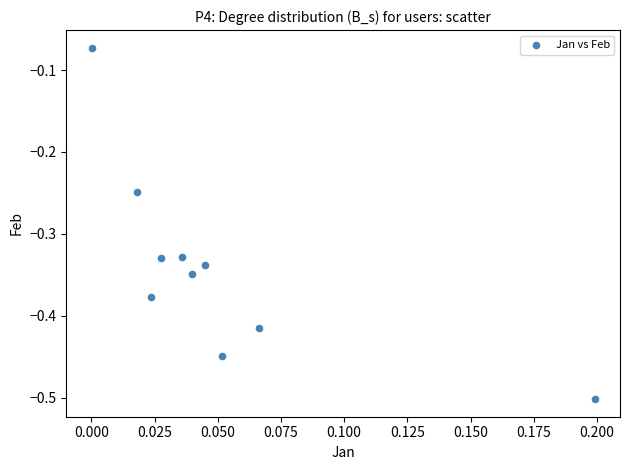

What is the range of Y values (max minus min)?

0.4